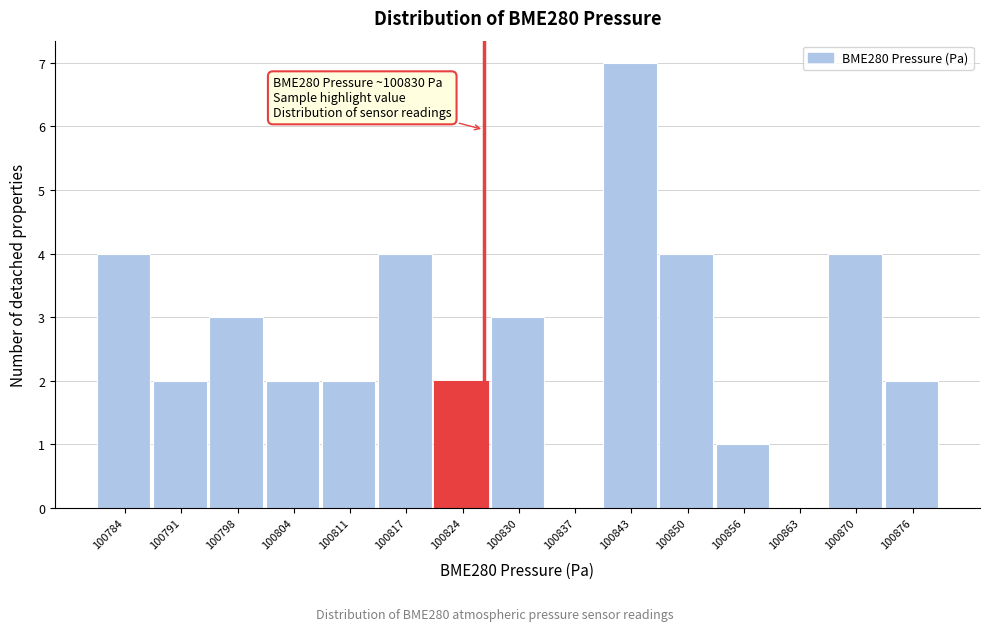

Reading left to right, extract all data points from this chart.

100784=4	100791=2	100798=3	100804=2	100811=2	100817=4	100824=2	100830=3	100837=0	100843=7	100850=4	100856=1	100863=0	100870=4	100876=2